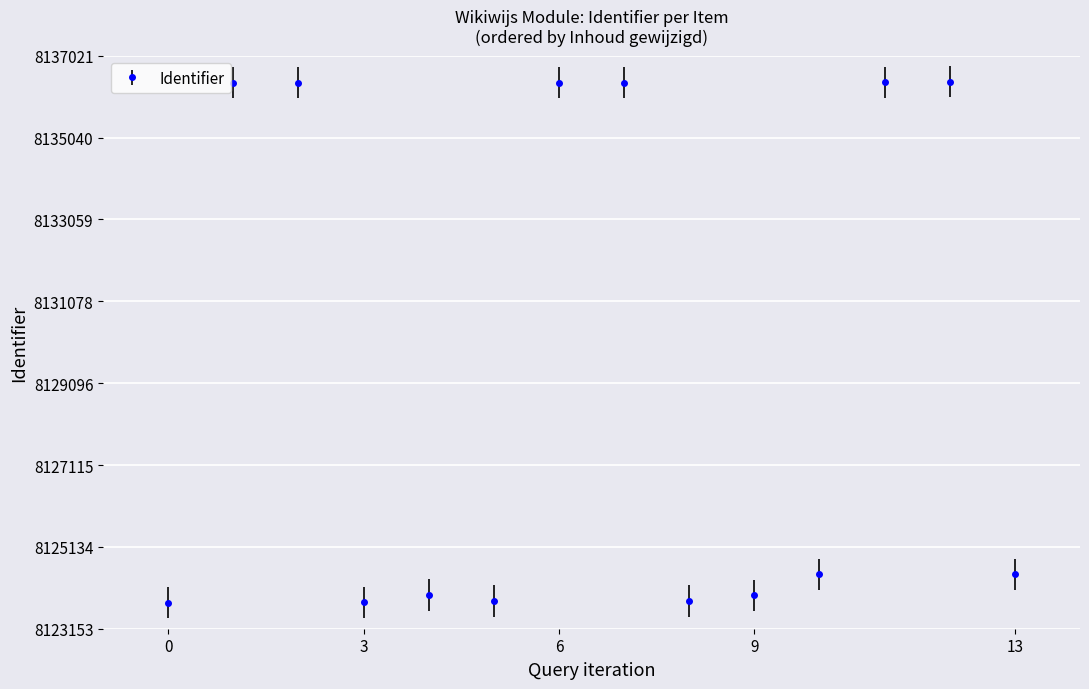

How many points are higher than both their immediate neighbors (excluding endpoints)?

4